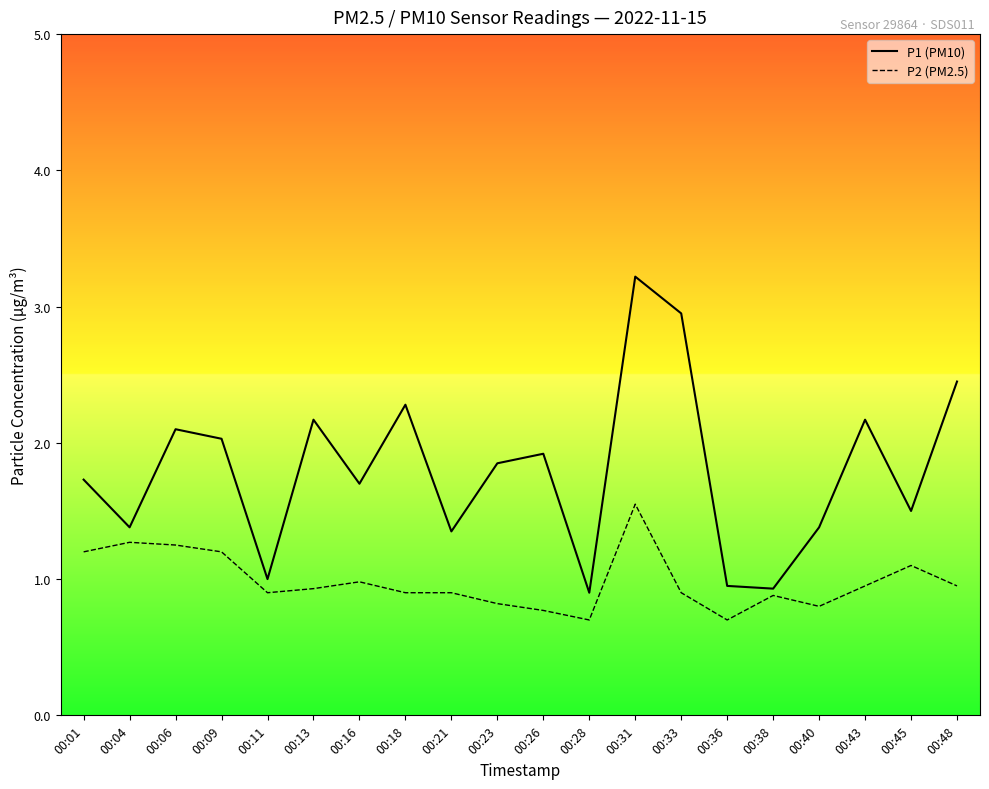

What is the difference between the maximum and minimum values in the P2 (PM2.5) series?

0.9